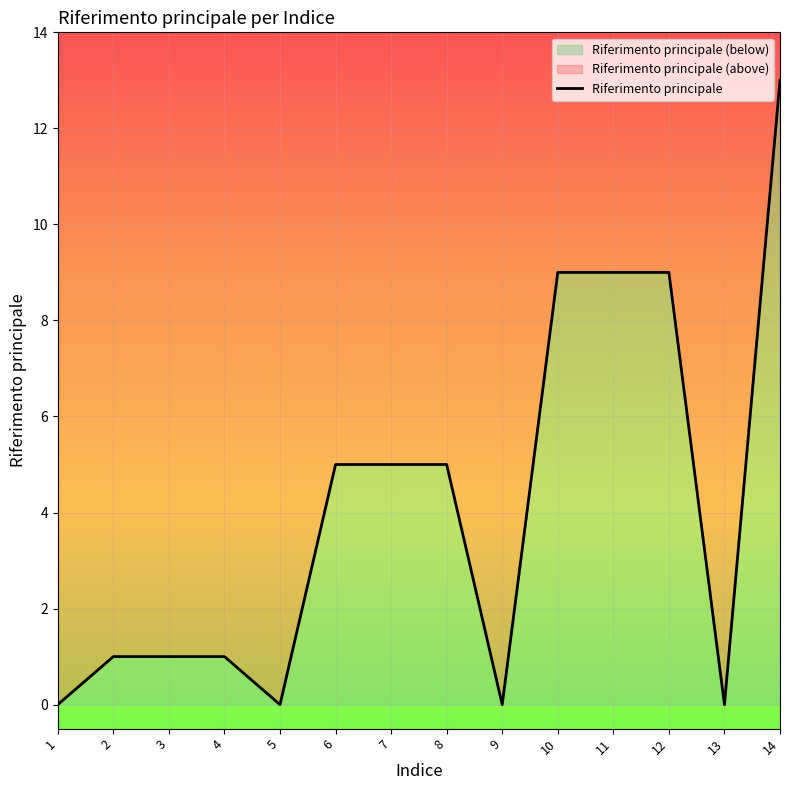

The chart shows a value of 3 at 7. True or false?

False